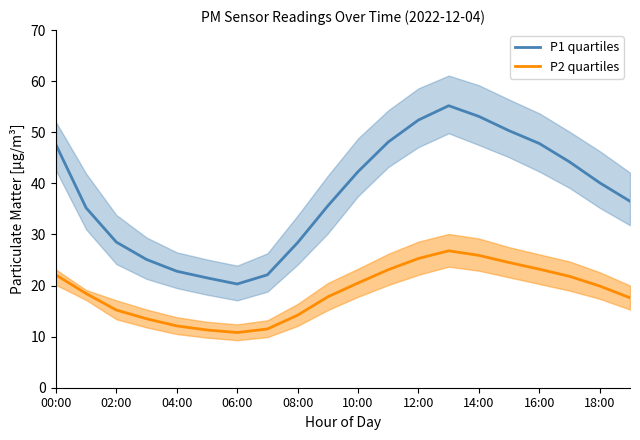

Where is the first local maximum for P1 quartiles?

13